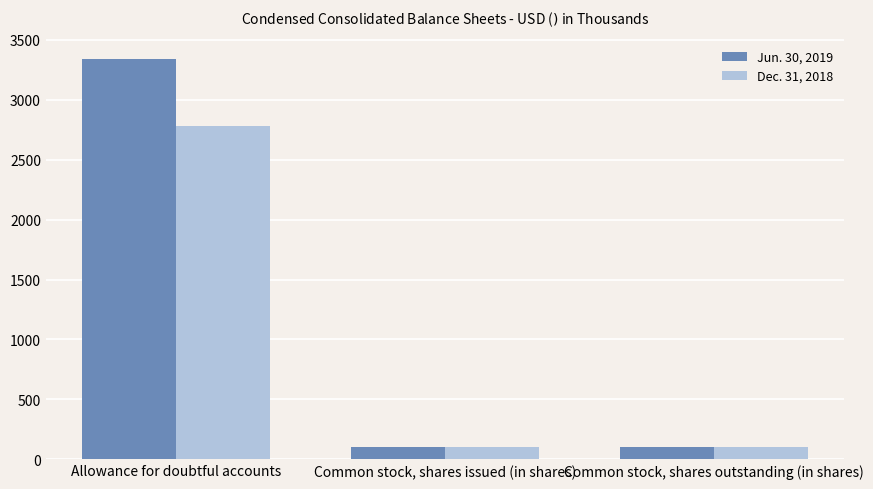

How many data points in Jun. 30, 2019 are above 100?

1